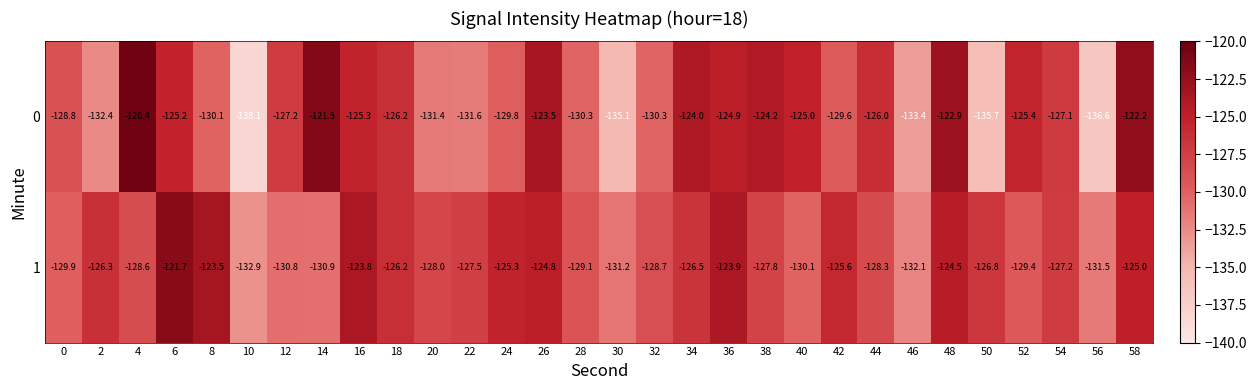

What is the difference between the maximum and second lowest values in the 1 series?

10.4